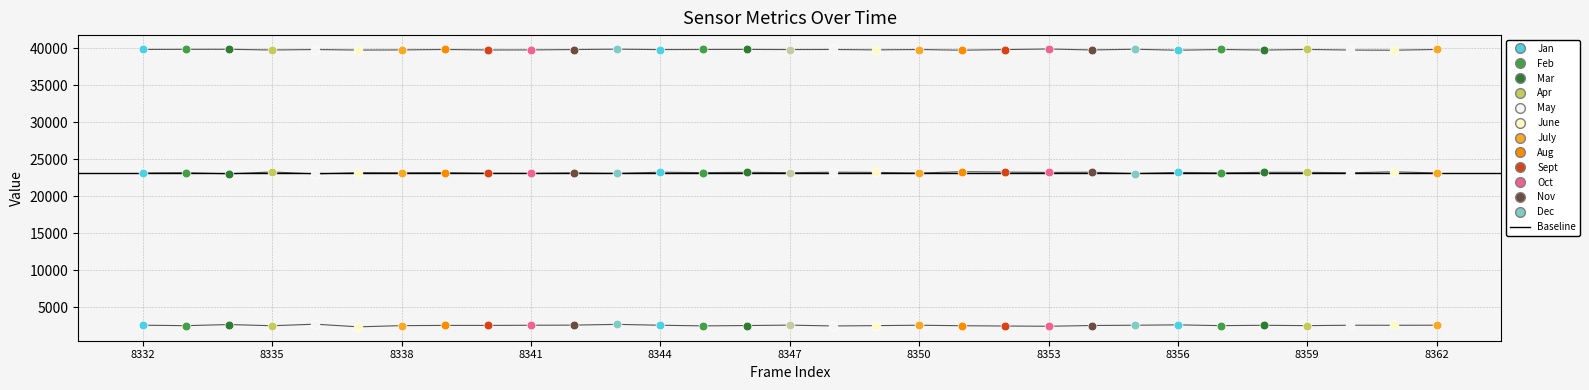

Is the value of col_518 at 8360 greater than the value of col_516 at 8349?

No